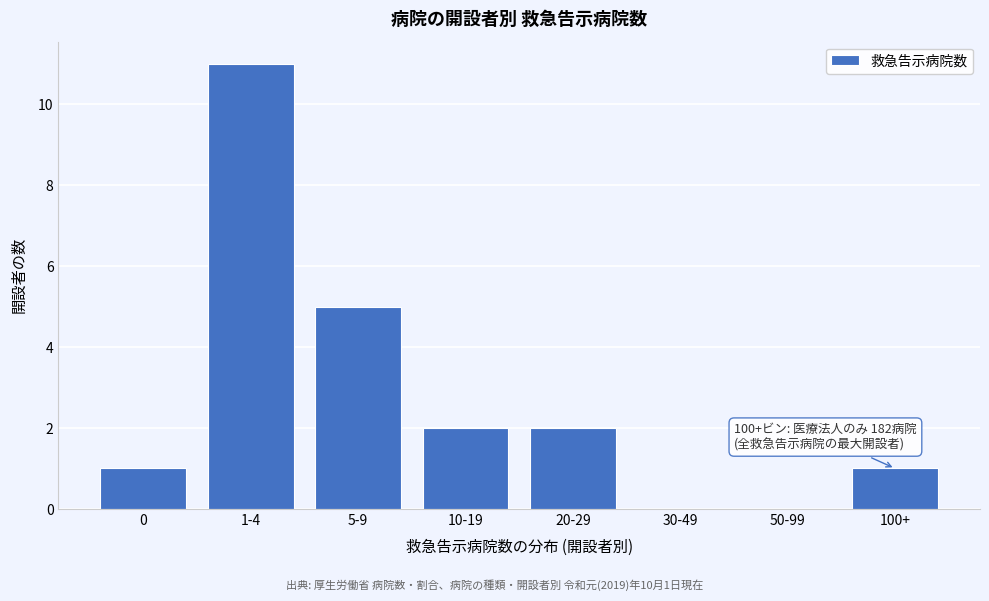

Reading left to right, what are all the values shown in this chart?

0=1	1-4=11	5-9=5	10-19=2	20-29=2	30-49=0	50-99=0	100+=1